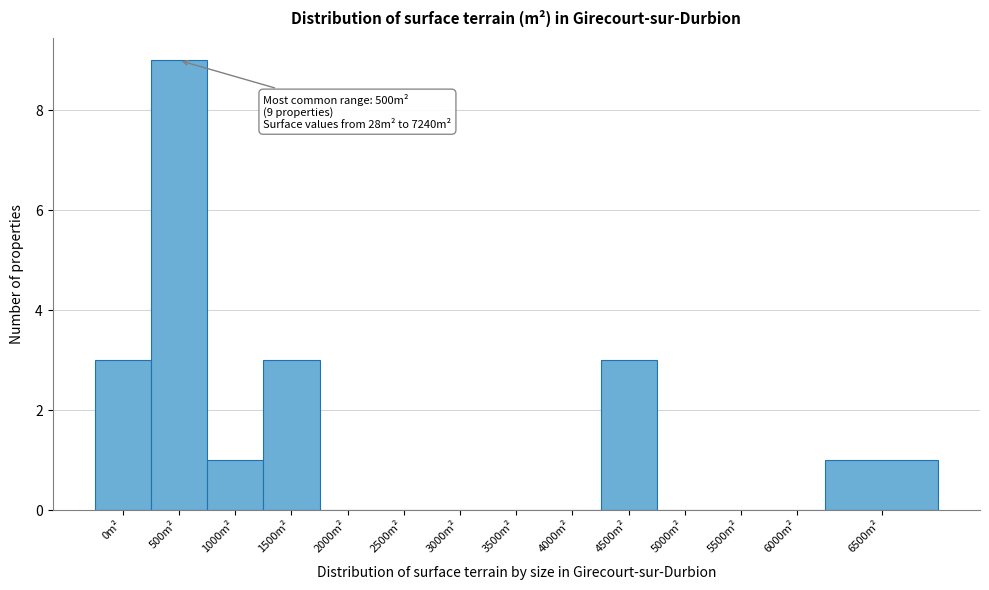

Reading left to right, transcribe all the data shown in this chart.

0m²=3	500m²=9	1000m²=1	1500m²=3	2000m²=0	2500m²=0	3000m²=0	3500m²=0	4000m²=0	4500m²=3	5000m²=0	5500m²=0	6000m²=0	6500m²=1